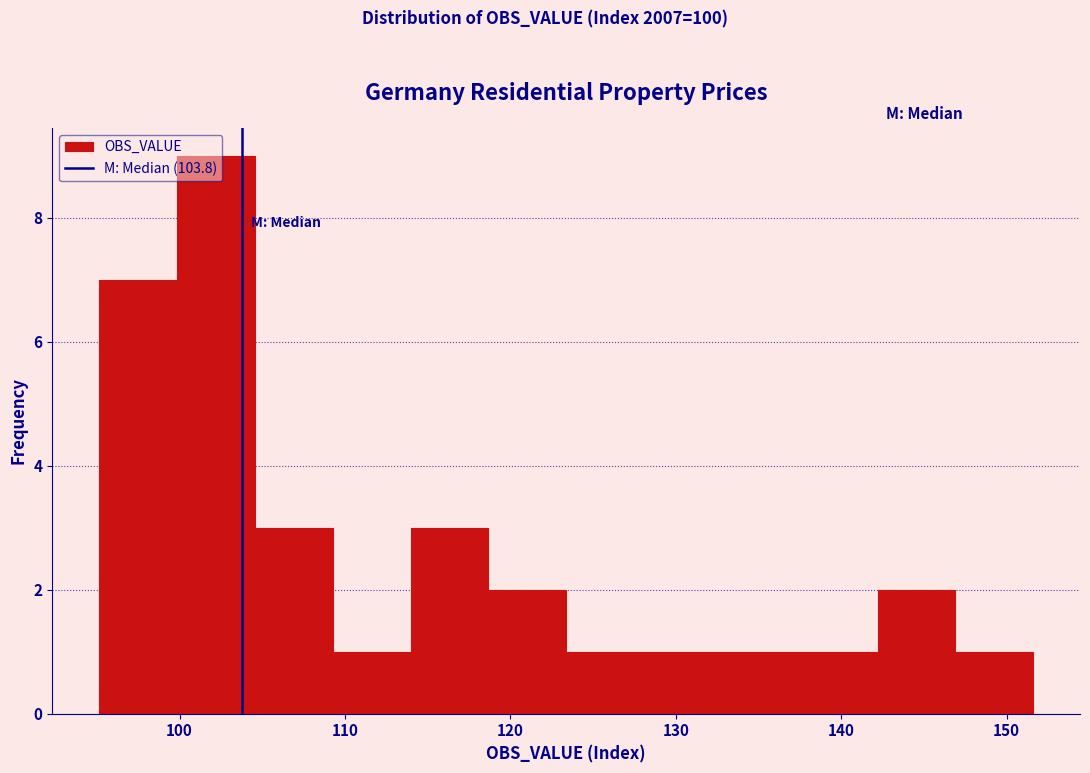

Reading left to right, transcribe this chart: for each bar, give the range it covers on the x-axis and its height. Neither the bar edges nor the heights are printed on the chart, so give them approximately, as read against the axes.

95 to 100: 7
100 to 105: 9
105 to 109: 3
109 to 114: 1
114 to 119: 3
119 to 123: 2
123 to 128: 1
128 to 133: 1
133 to 137: 1
137 to 142: 1
142 to 147: 2
147 to 152: 1